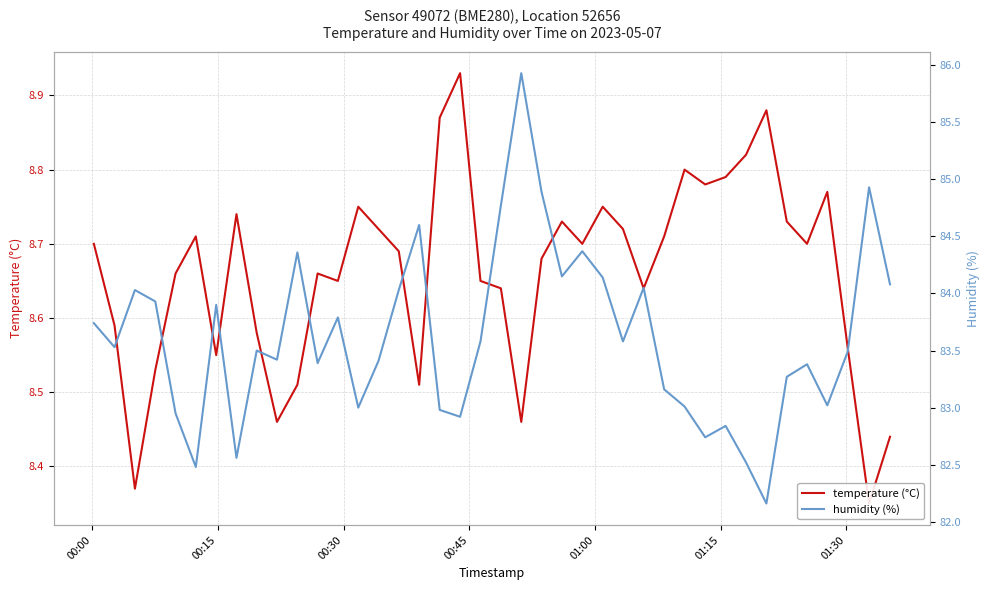

Is this an area chart (filled region under the line)?

No